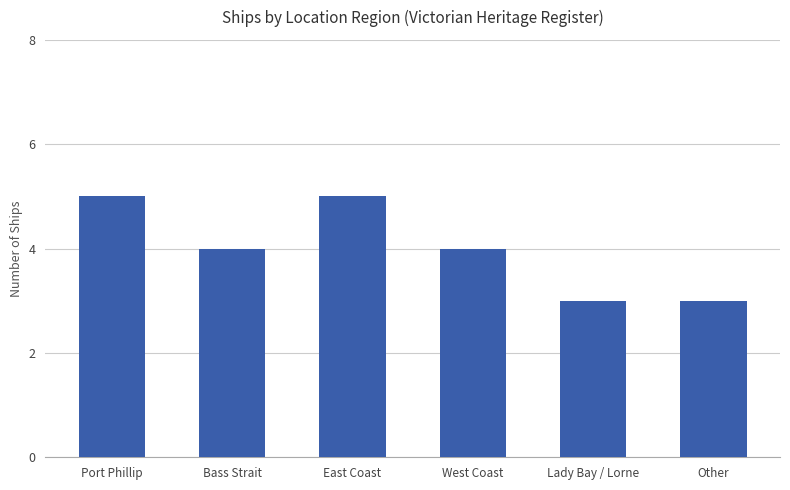

What is the sum of all values?

24